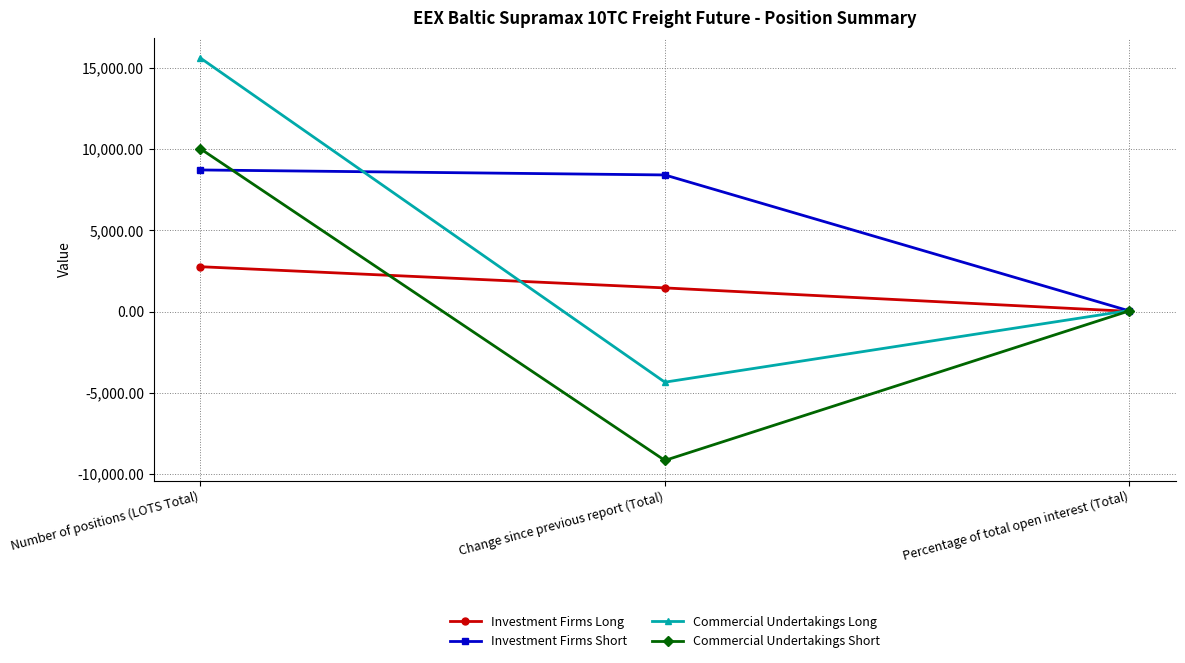

What is the label of the 2nd point from the right?

Change since previous report (Total)